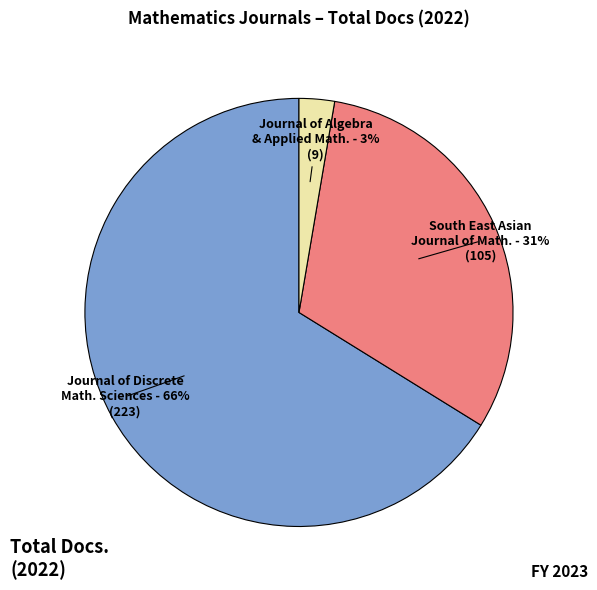

Does any single category account for the majority?

Yes